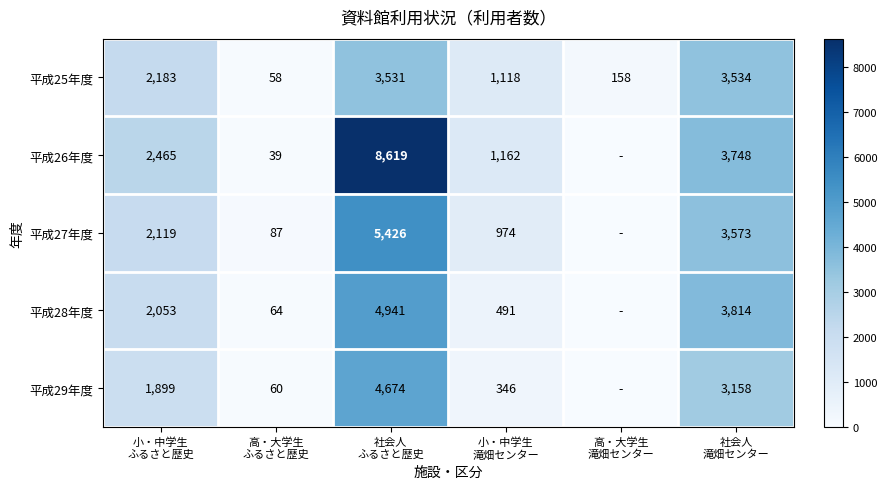

What is the sum of all 平成25年度 values?

10582